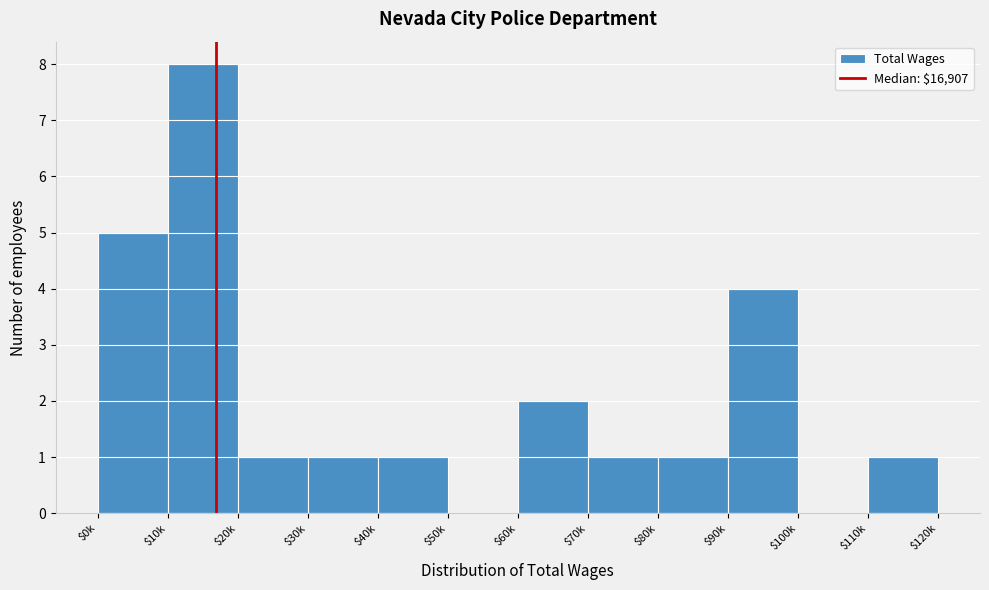

What is the greatest value displayed?

8